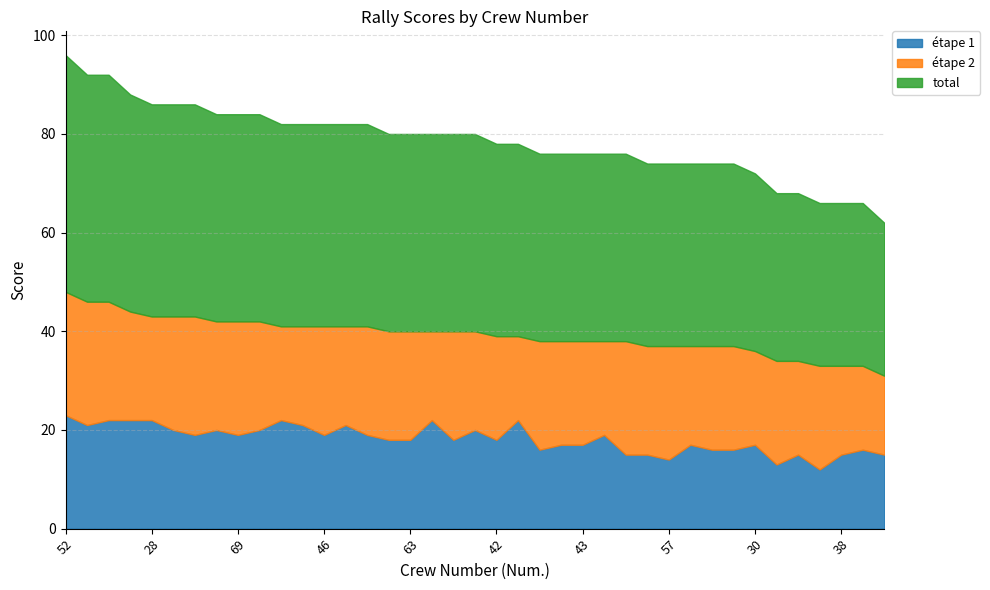

True or false: étape 2 and total cross at least once.

False